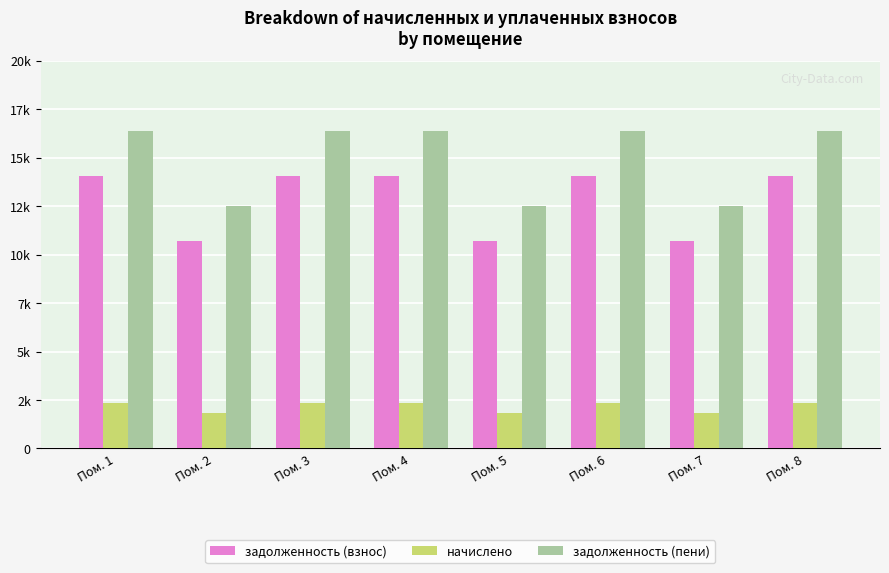

Are the bars grouped side by side (vs. stacked)?

Yes